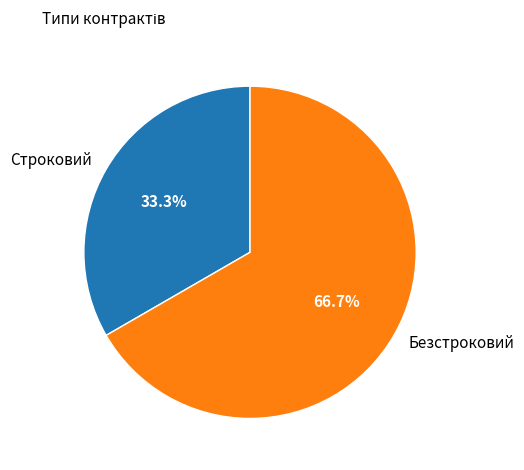

To the nearest percent, what is the difference between the largest and smallest slice percentages?

33%